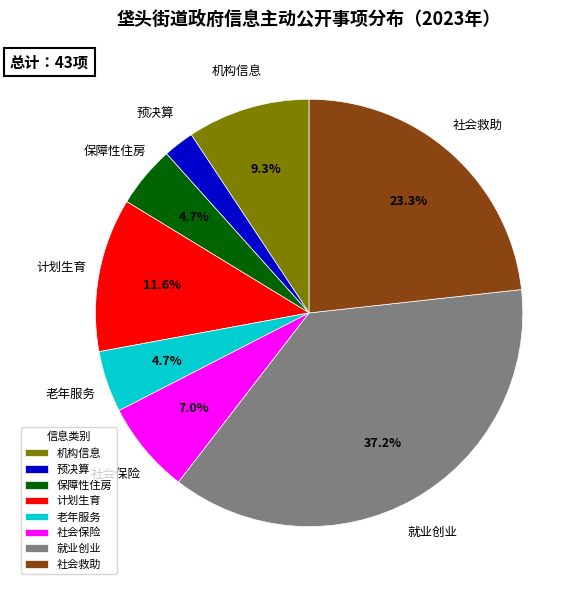

What portion of the pie excludes 老年服务?

95.3%